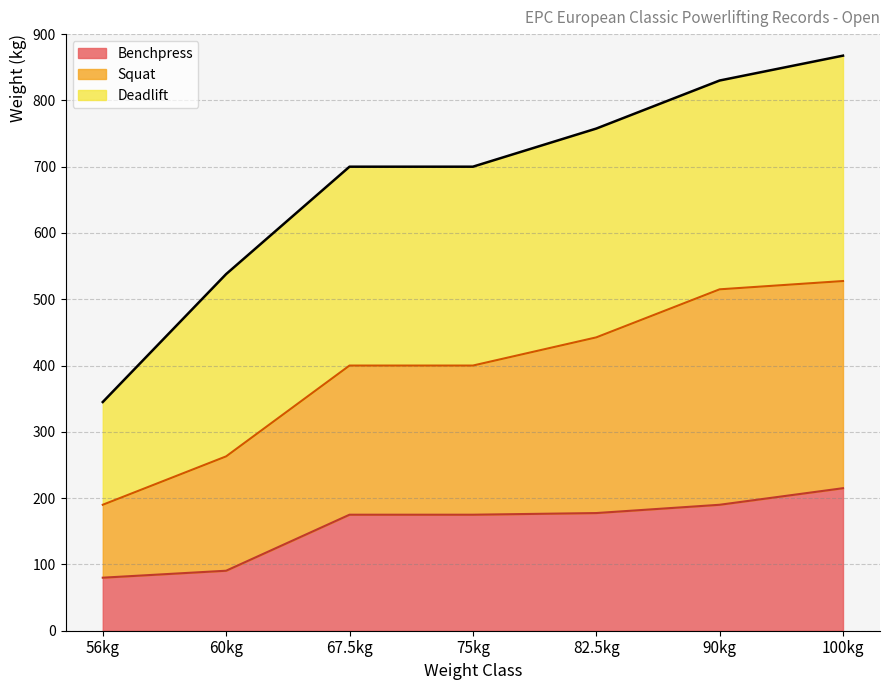

Between 60kg and 56kg, which is larger?

60kg